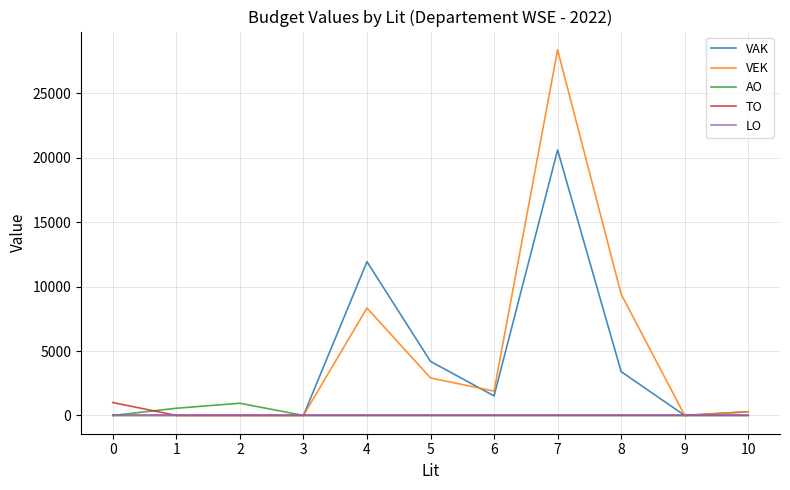

What is the maximum value shown in the chart?

28375